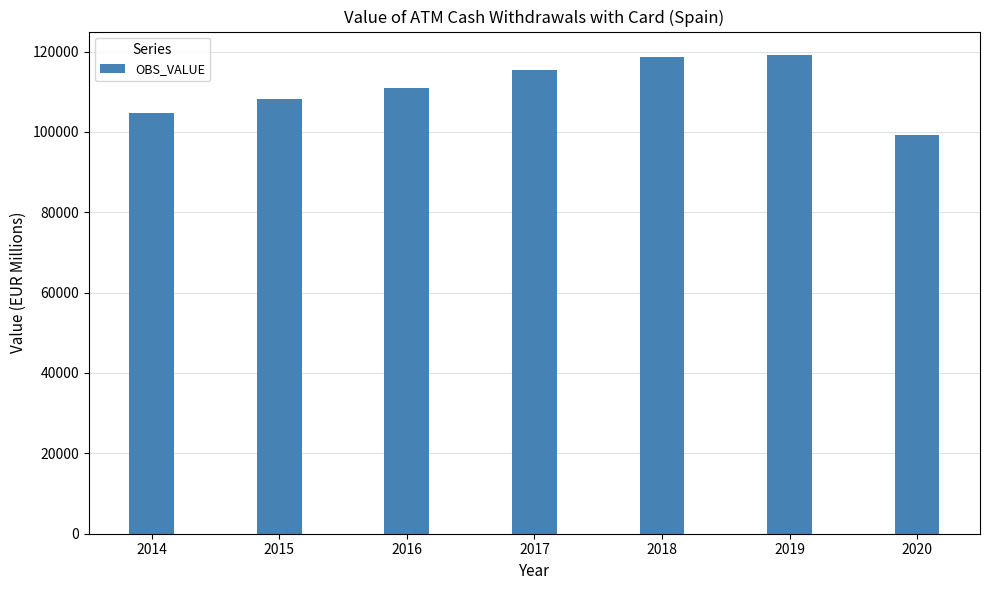

Between 2020 and 2016, which is larger?

2016